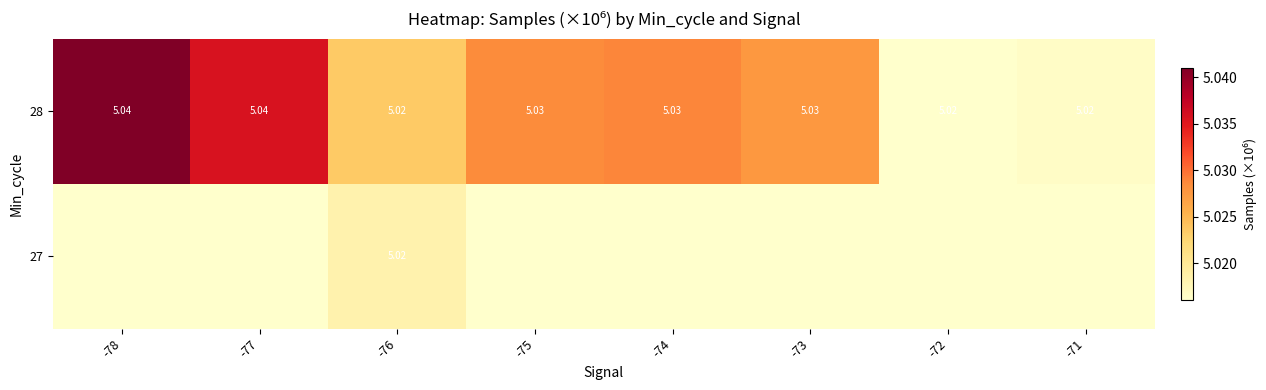

How many distinct data groups are displayed?

2